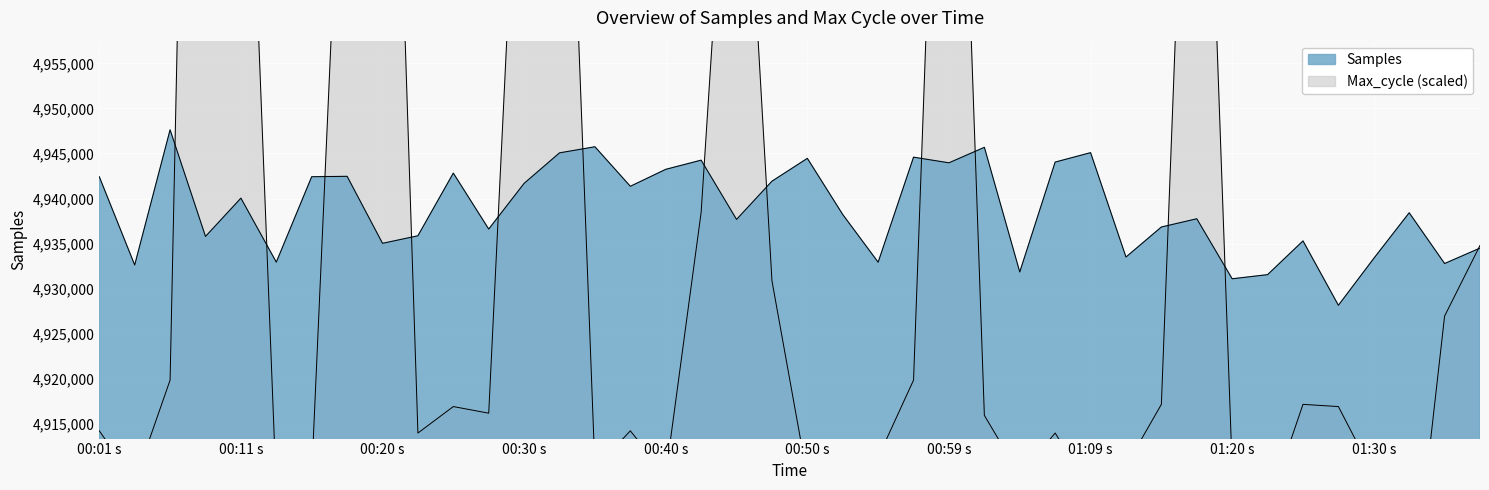

What is the maximum value shown in the chart?

5107165.7